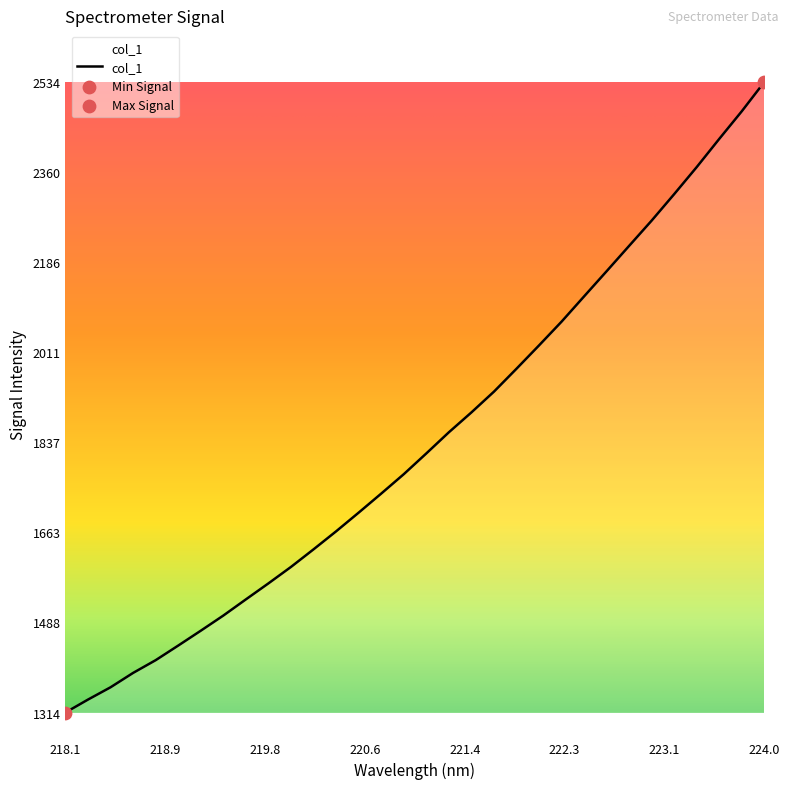

What is the difference between the maximum and minimum values?

1219.9